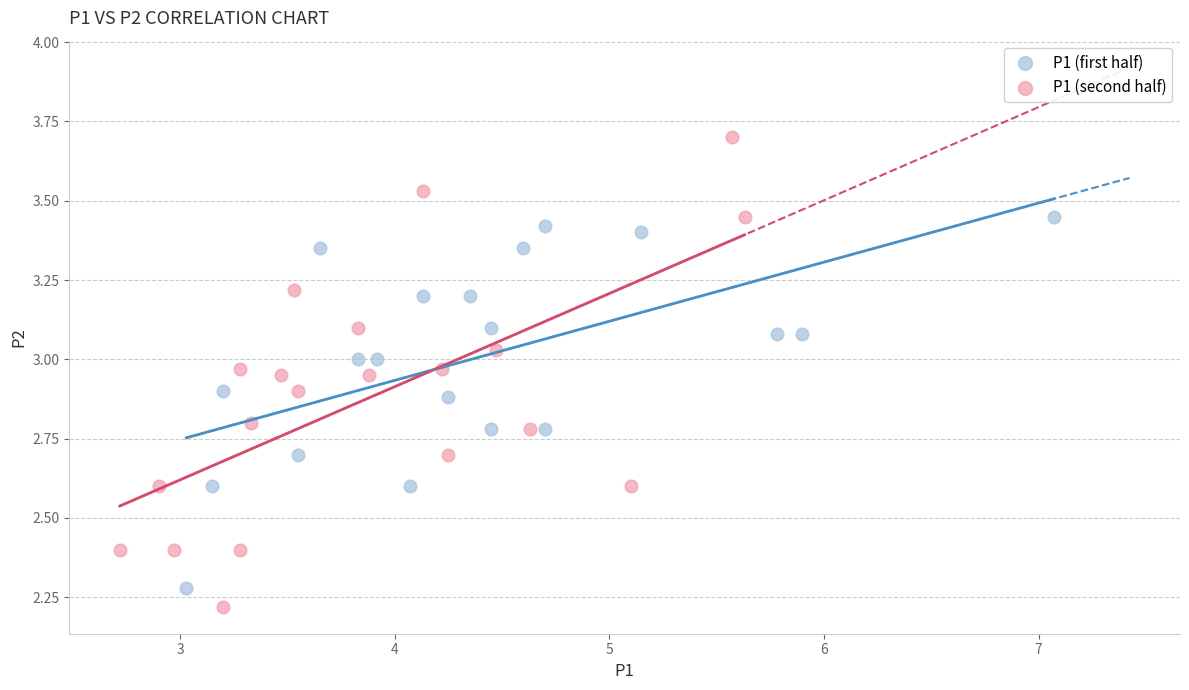

What are all the series names shown in the legend?

P1 (first half), P1 (second half)